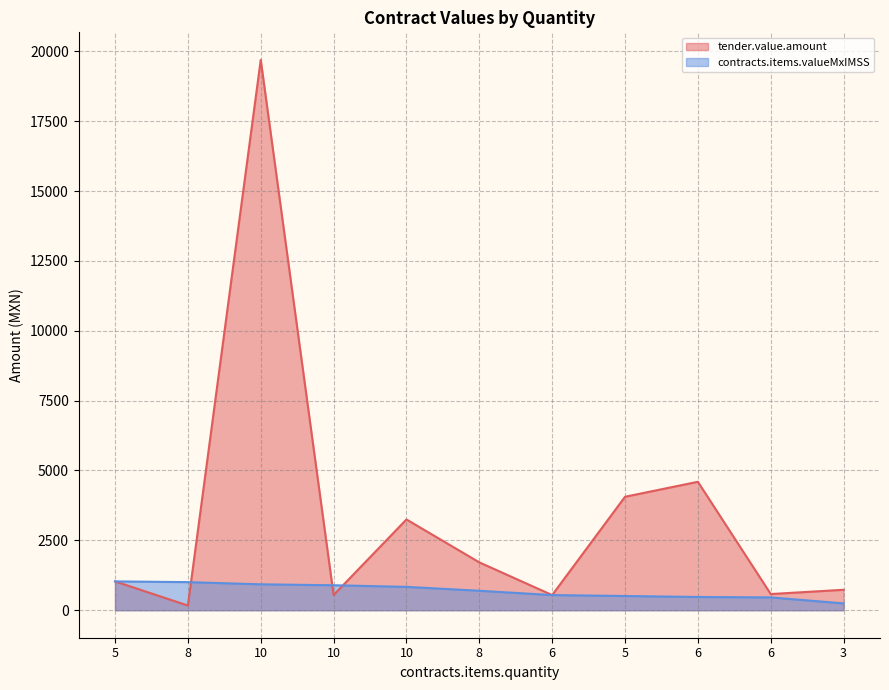

After their last crossing, which series has the higher values: contracts.items.valueMxIMSS or tender.value.amount?

tender.value.amount